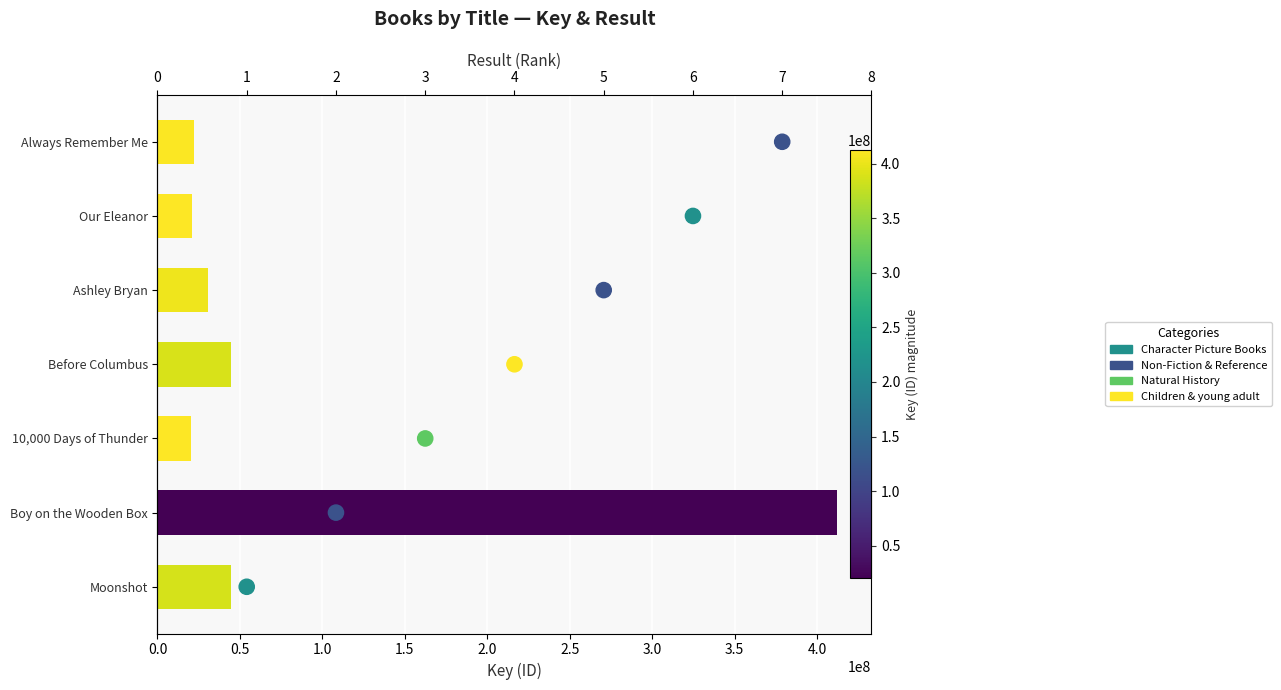

Which series has the largest Y range (max minus min)?

Key (ID)